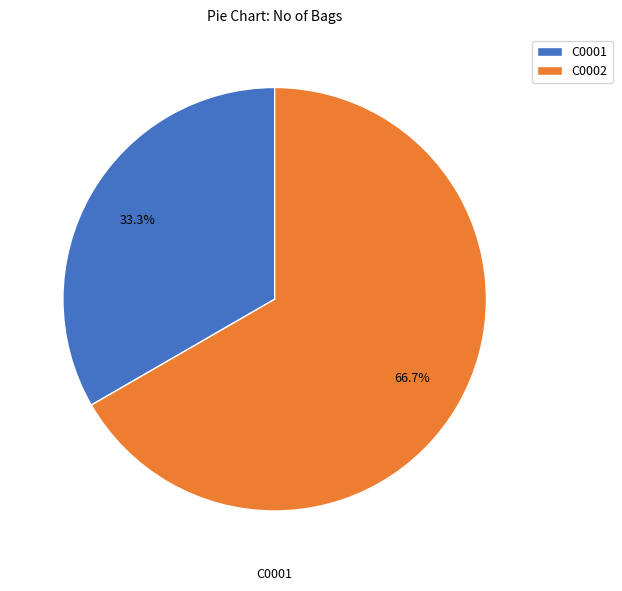

Between C0001 and C0002, which is larger?

C0002